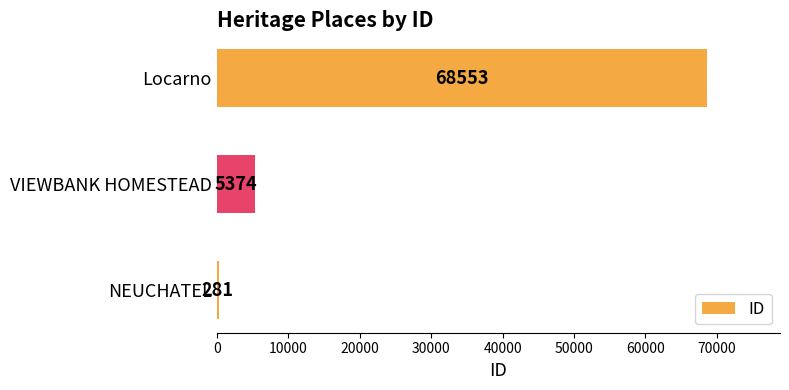

Reading bottom to top, transcribe all the data shown in this chart.

NEUCHATEL=281	VIEWBANK HOMESTEAD=5374	Locarno=68553